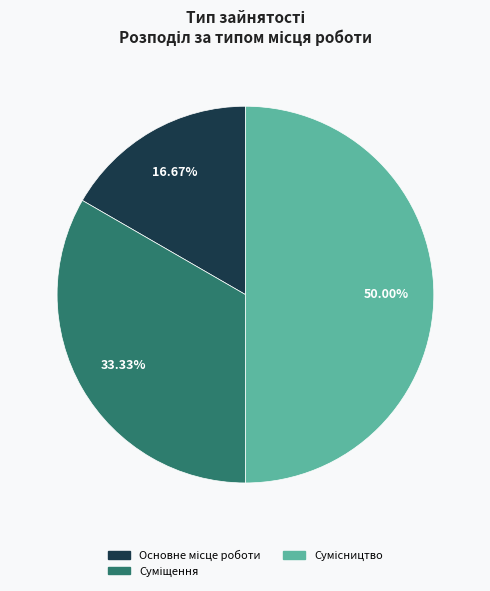

To the nearest percent, what is the average slice percentage?

33%